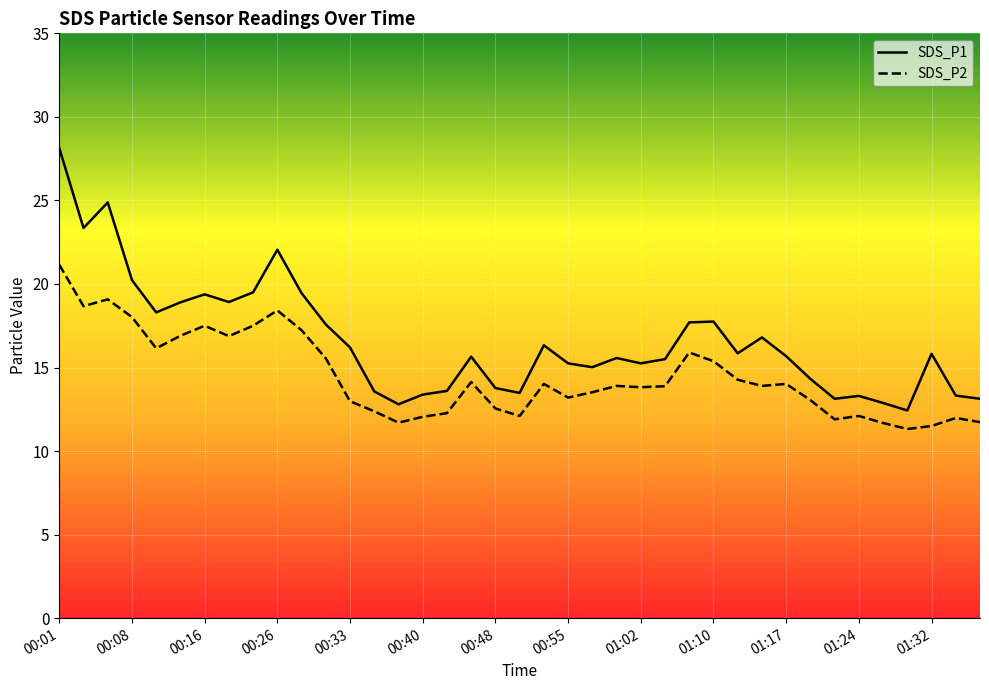

At which label does SDS_P2 reach its minimum?

01:29